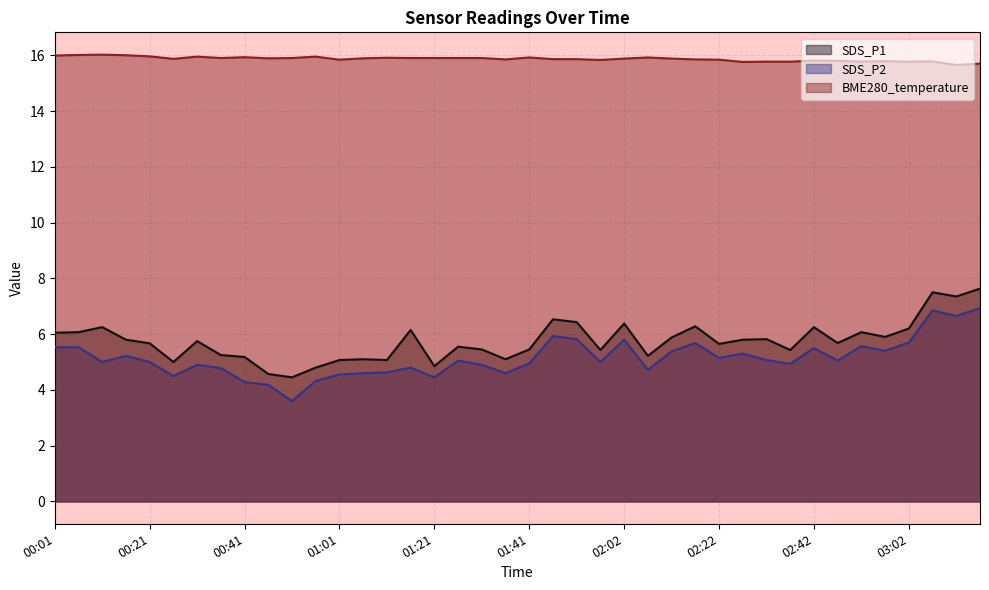

Between 00:21 and 02:57, which series saw the biggest shift?

SDS_P2